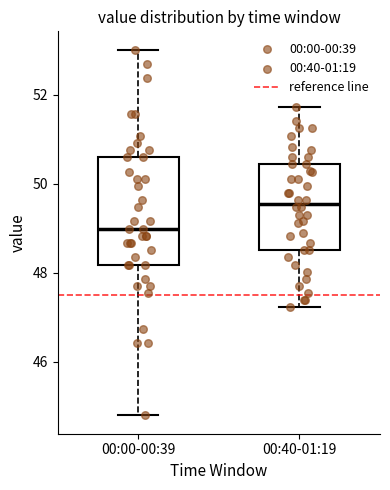

Which box is the tallest, from its lower edge to its upper edge?

00:00-00:39